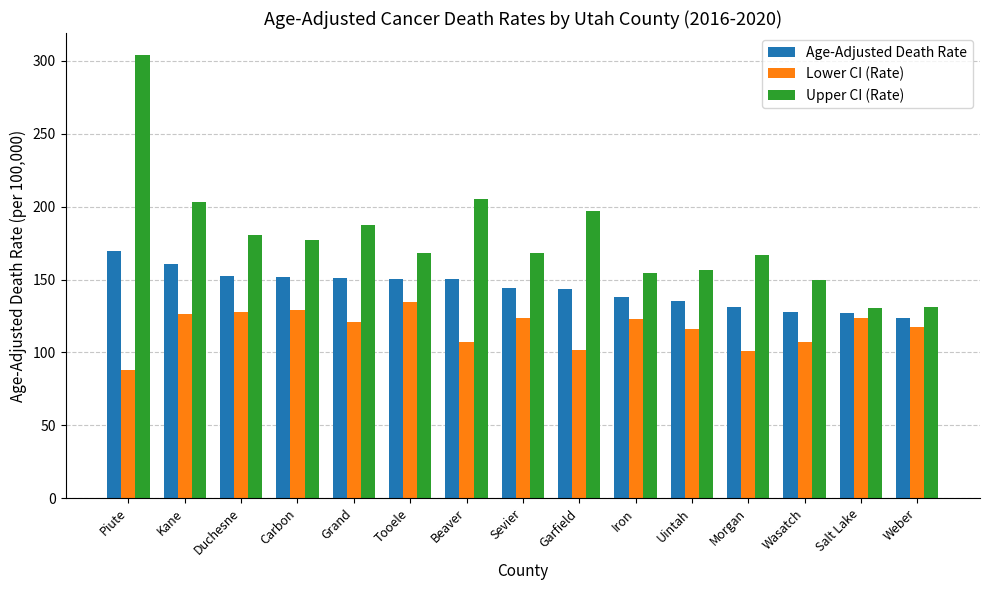

What is the total value across all series at Beaver?

462.7